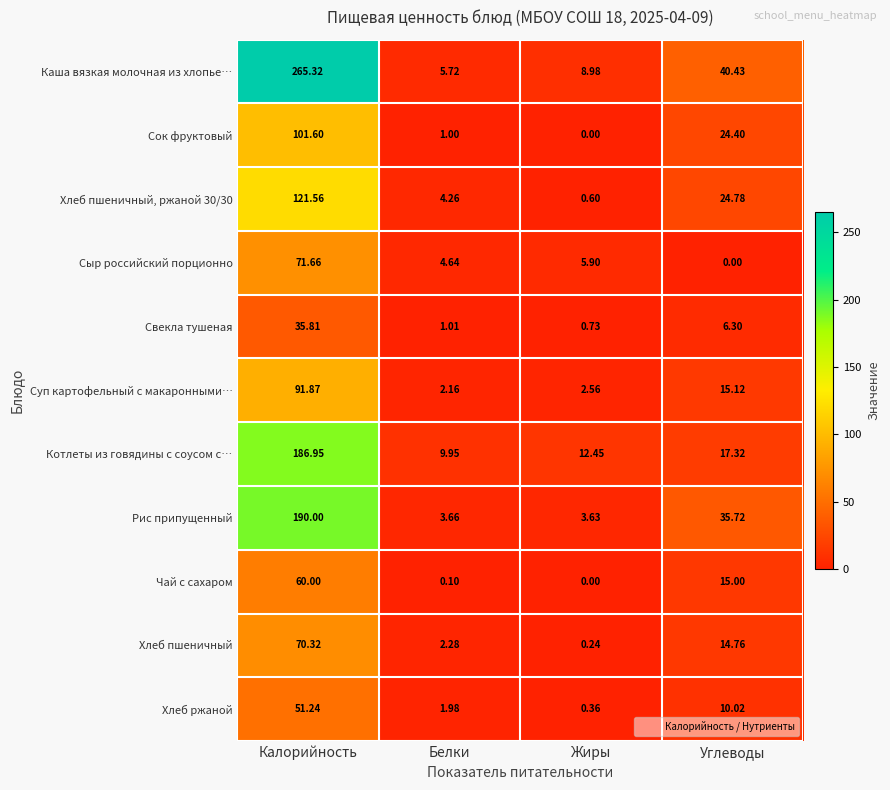

Count the number of categories in the chart.

4